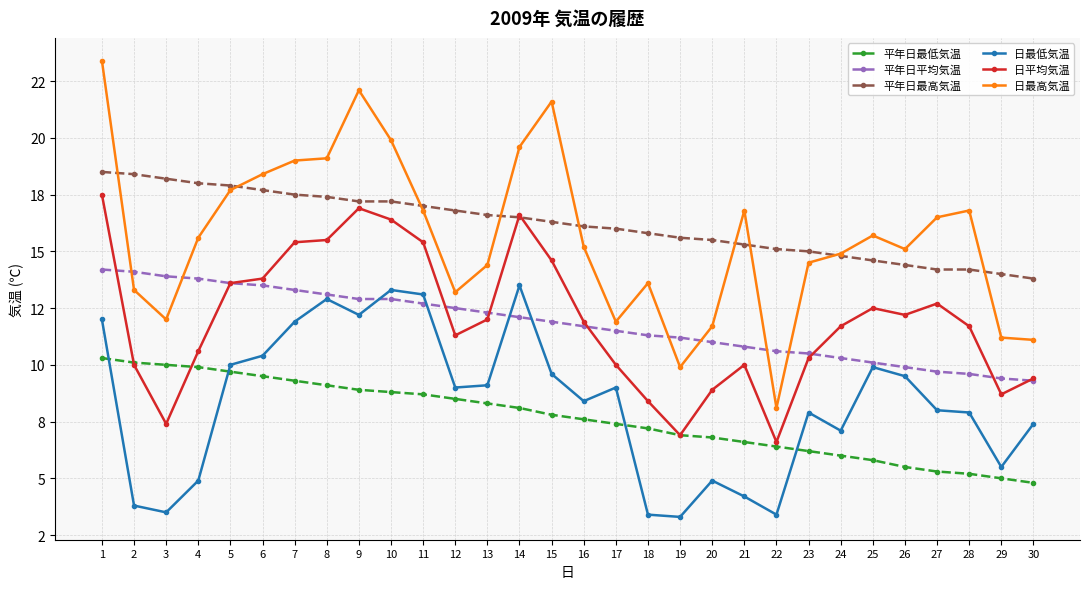

The 日最高気温 series shows 15.7 at 25. True or false?

True